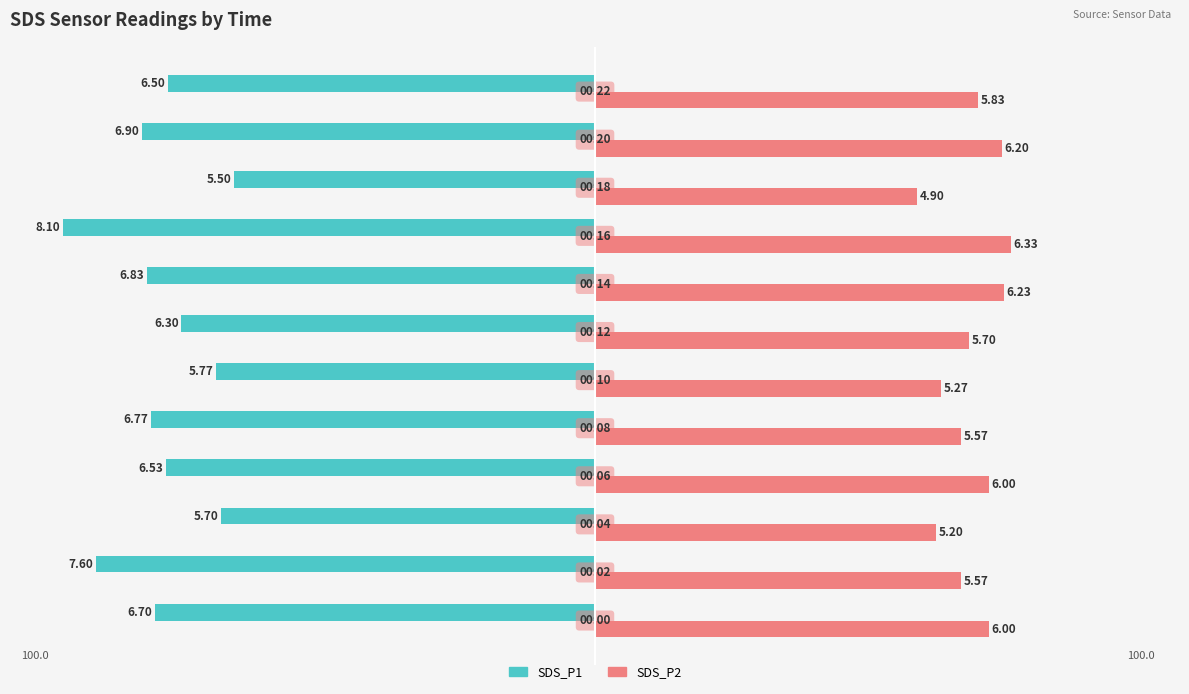

What are all the series names shown in the legend?

SDS_P1, SDS_P2